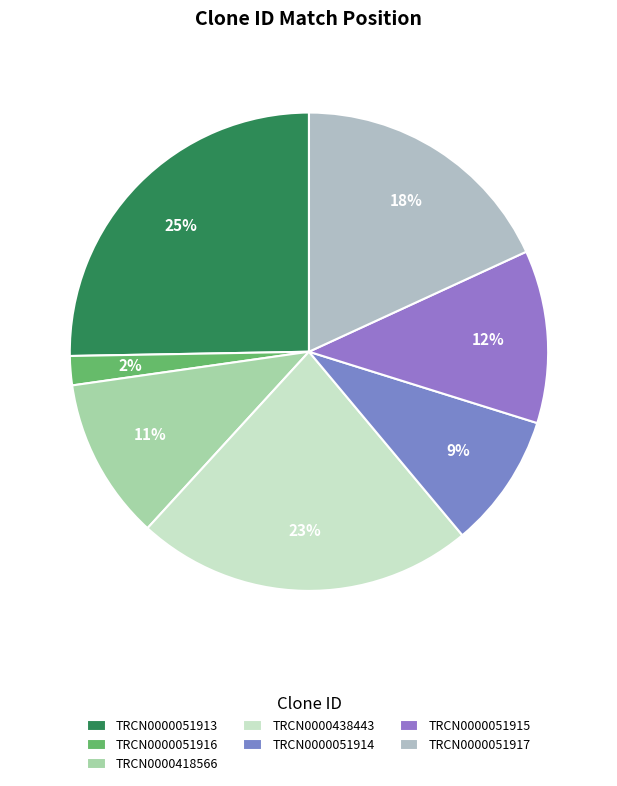

What is the total percentage of TRCN0000418566 and TRCN0000051914?

20.1%